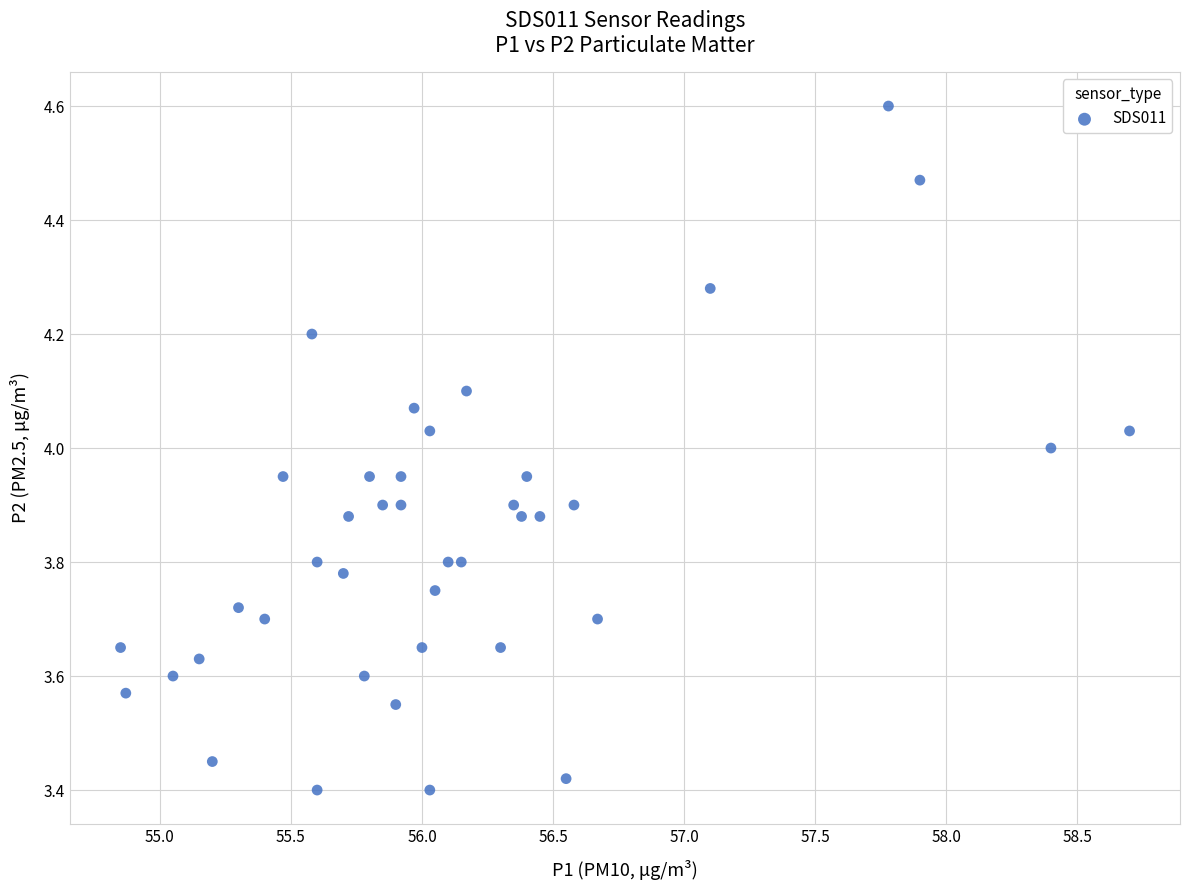

What is the range of Y values (max minus min)?

1.2